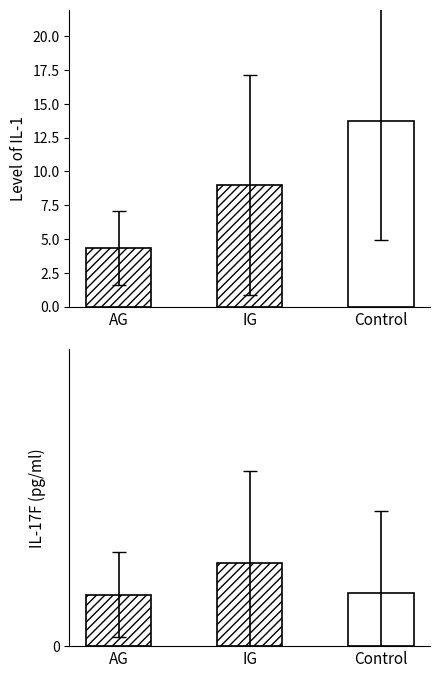

Which series has the widest spread of values?

Avg Peak Position